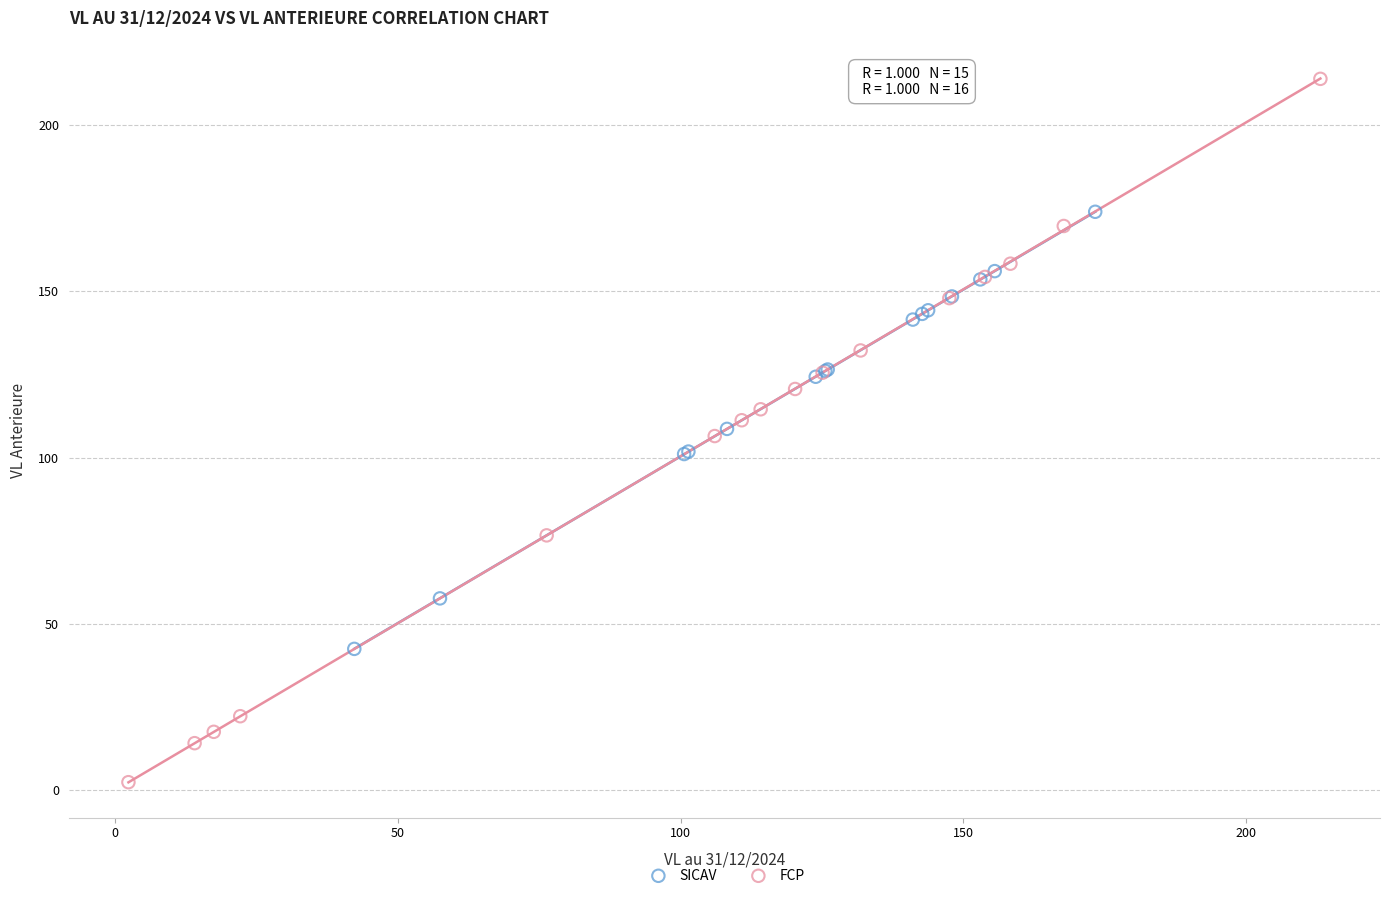

Which series contains the lowest Y value?

FCP